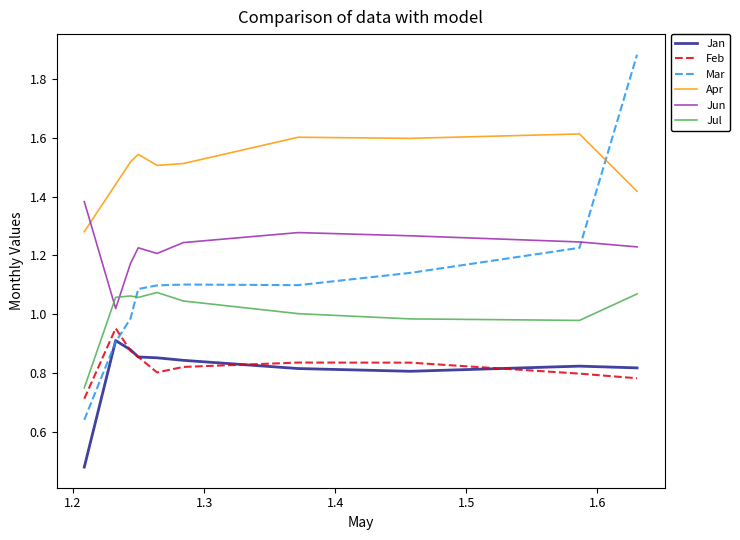

Which series has the largest total across all categories?

Apr